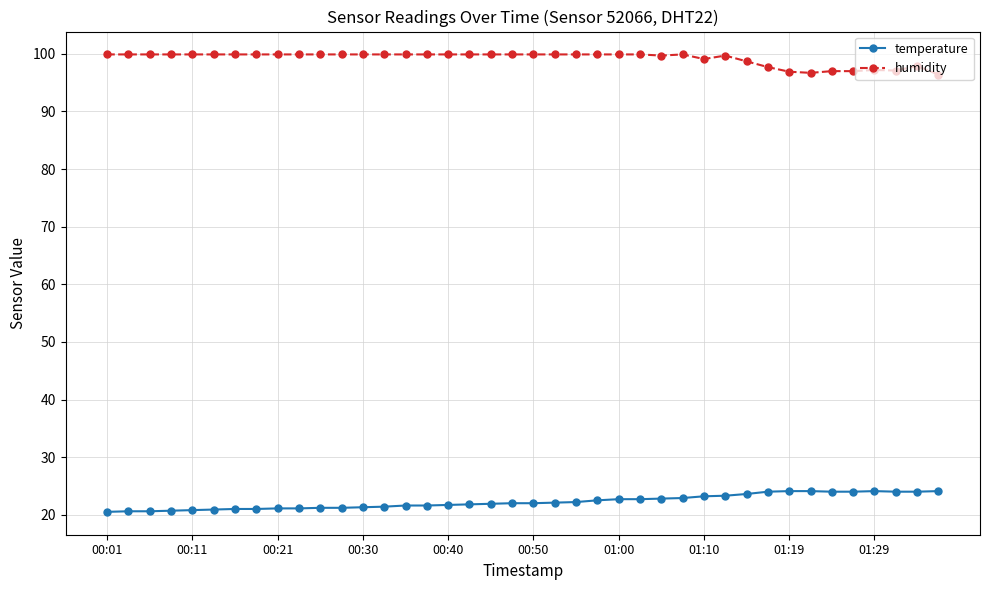

What is the value of the humidity point at the 11th from the left?

99.9